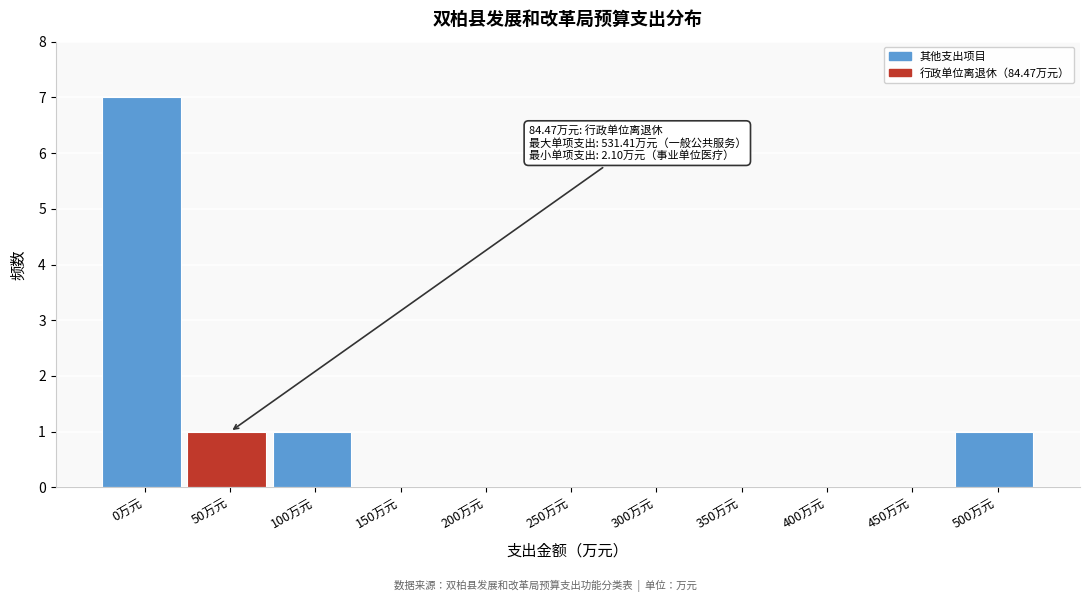

Reading left to right, extract all data points from this chart.

0万元=7	50万元=1	100万元=1	150万元=0	200万元=0	250万元=0	300万元=0	350万元=0	400万元=0	450万元=0	500万元=1